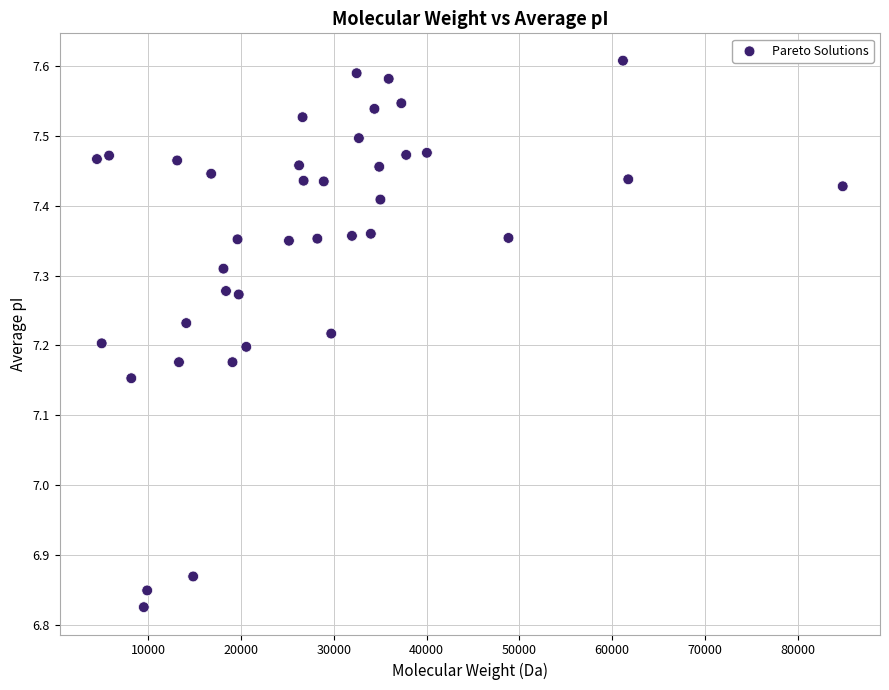

What is the range of Y values (max minus min)?

0.8